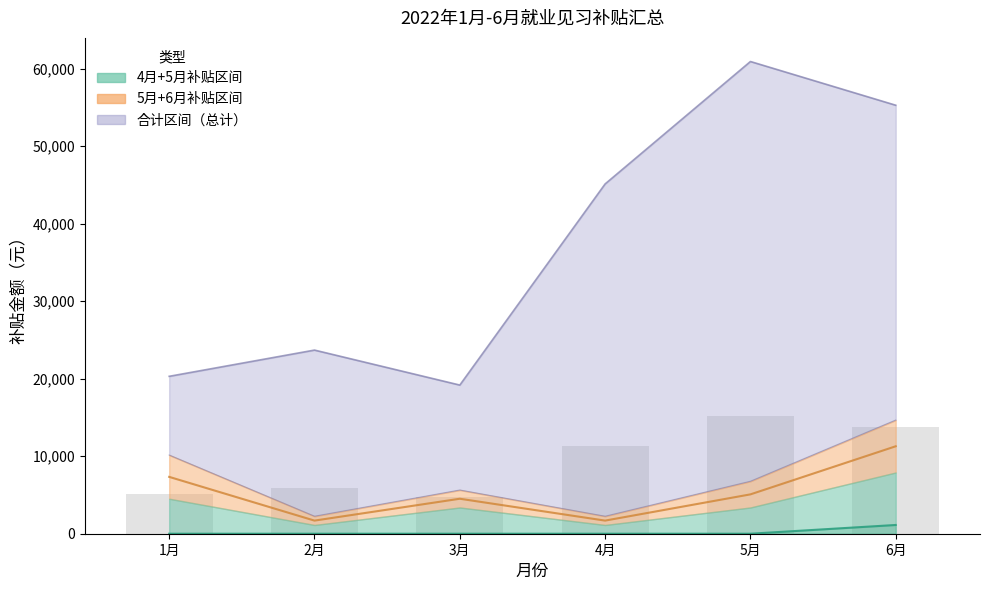

Which series has the widest spread of values?

合计